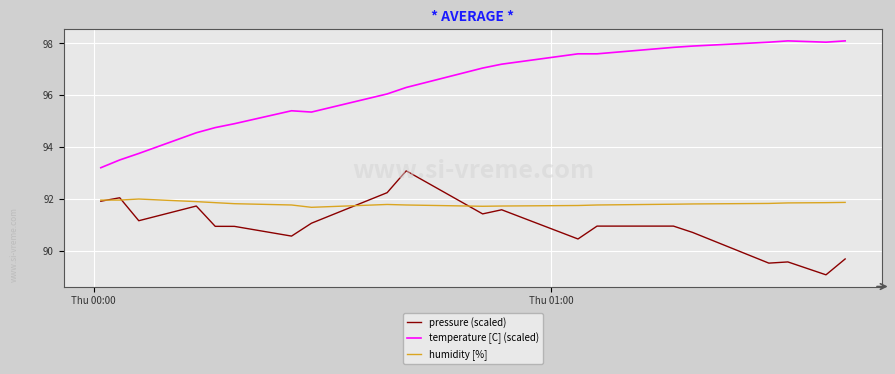

Which series has the largest range (max minus min)?

temperature [C] (scaled)